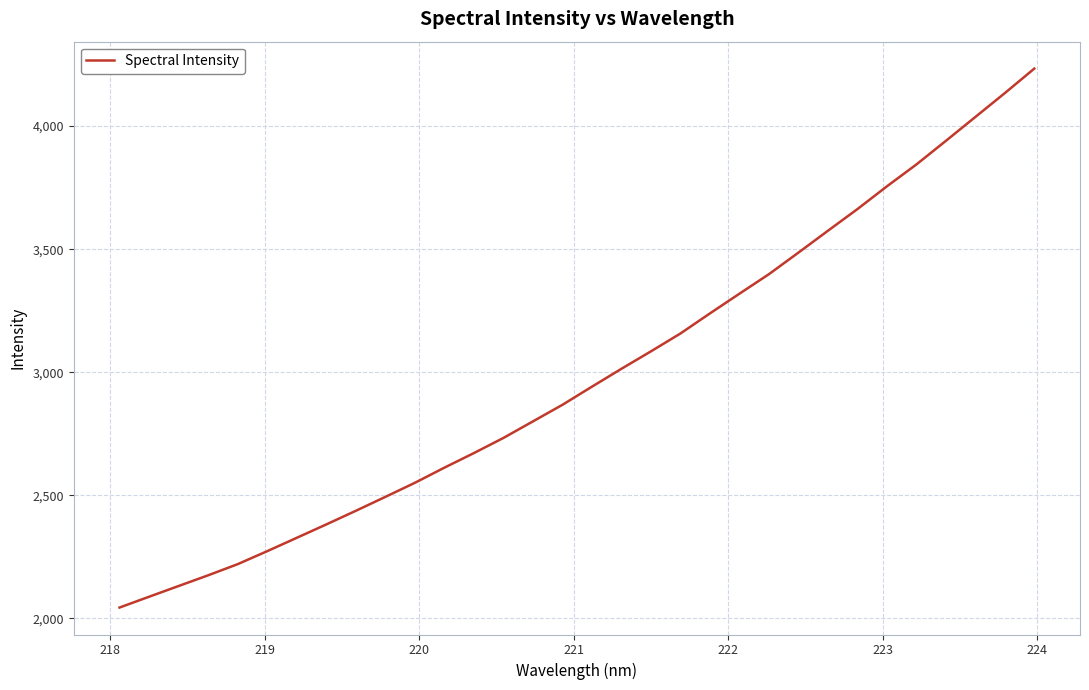

What is the greatest value displayed?

4233.6